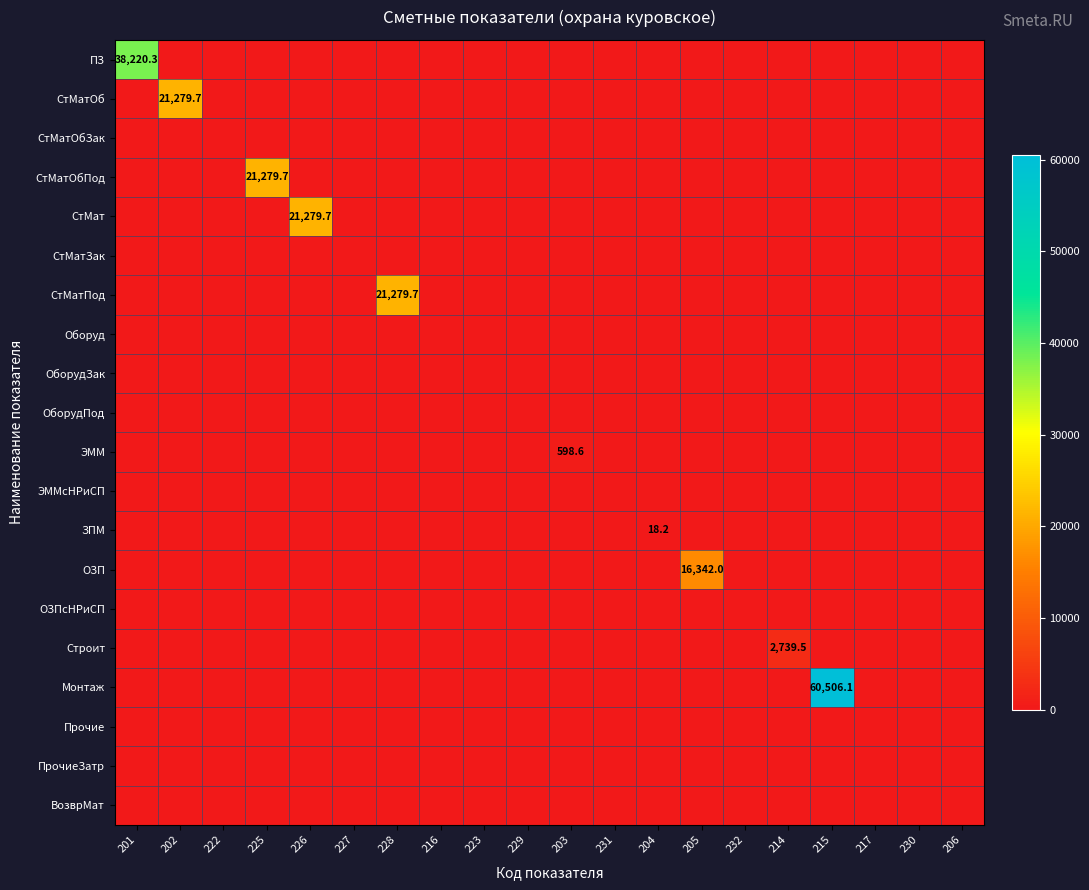

Is the value of ОЗП at 204 greater than the value of Монтаж at 222?

No